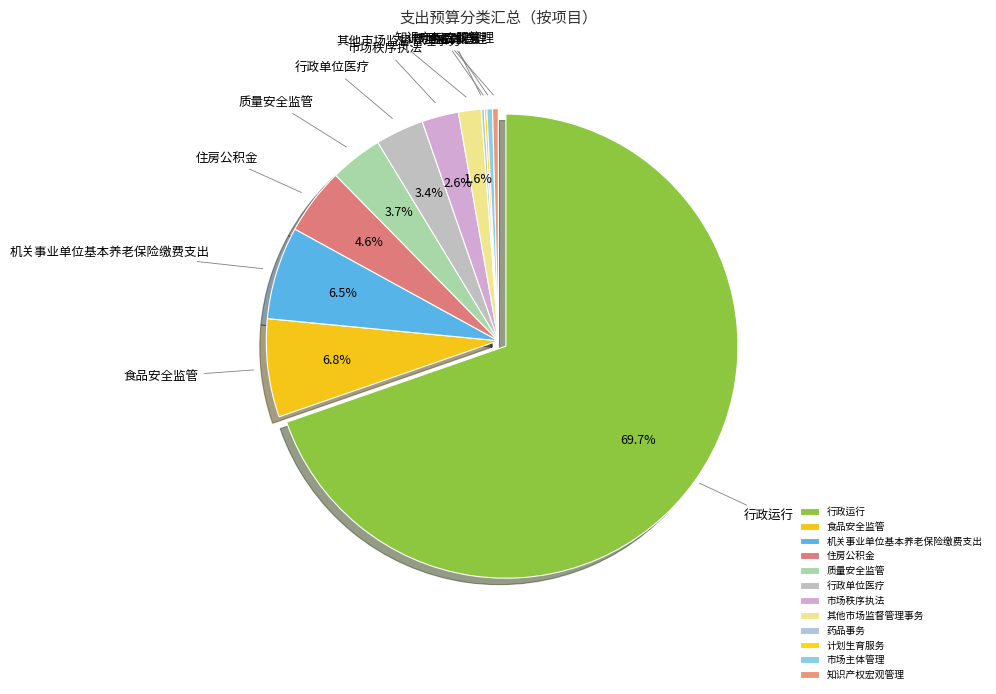

What is the total percentage of 市场秩序执法 and 食品安全监管?

9.4%